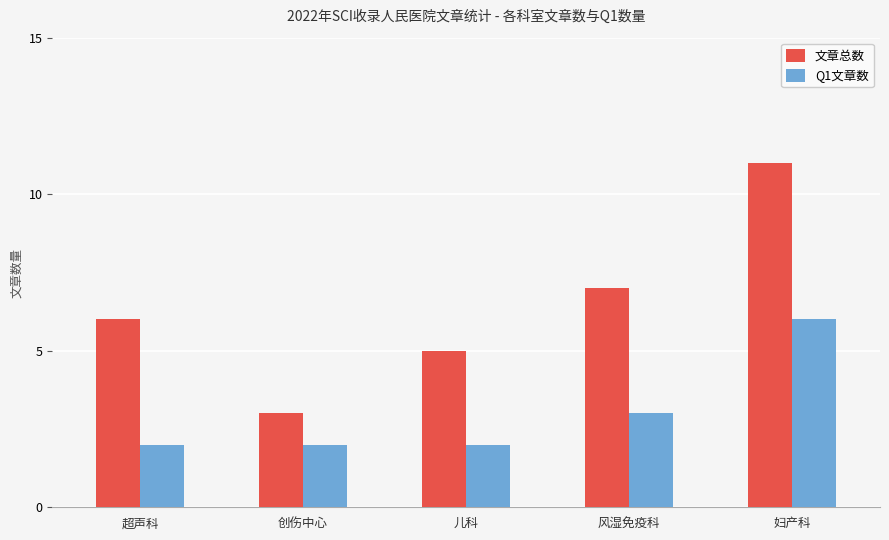

What is the total value across all series at 创伤中心?

5